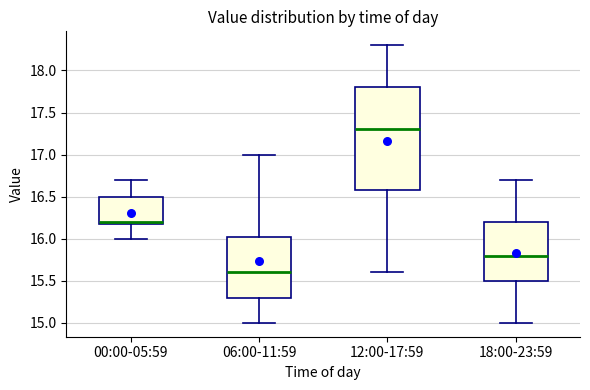

Reading left to right, transcribe this box plot: for each box, give where its median line is, the range the box spans, and where its two whiskers end, as read against the y-axis. The values are not printed on the chart, so give them approximately, as read against the axis.

00:00-05:59: median 16.20 (just above the box's lower edge), box 16.20 to 16.50, whiskers 16.00 to 16.70
06:00-11:59: median 15.60, box 15.30 to 16.05, whiskers 15.00 to 17.00
12:00-17:59: median 17.30, box 16.60 to 17.80, whiskers 15.60 to 18.30
18:00-23:59: median 15.80, box 15.50 to 16.20, whiskers 15.00 to 16.70